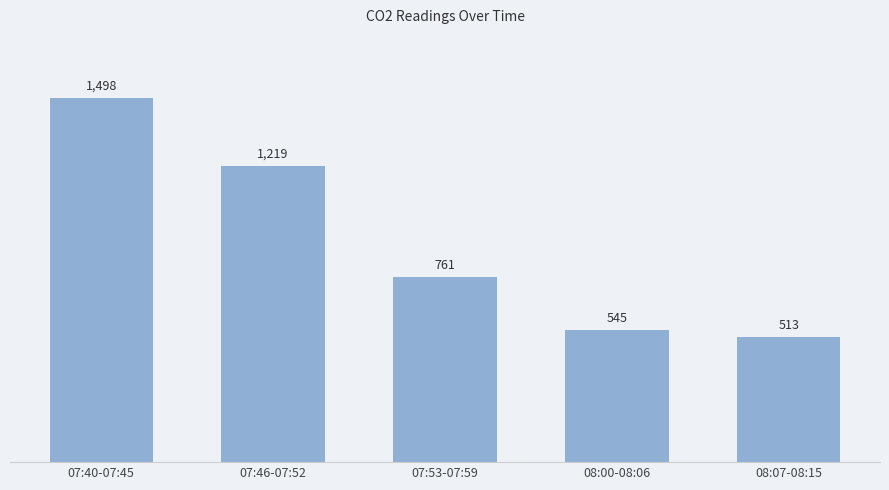

Rank the categories by value from lowest to highest.

08:07-08:15, 08:00-08:06, 07:53-07:59, 07:46-07:52, 07:40-07:45